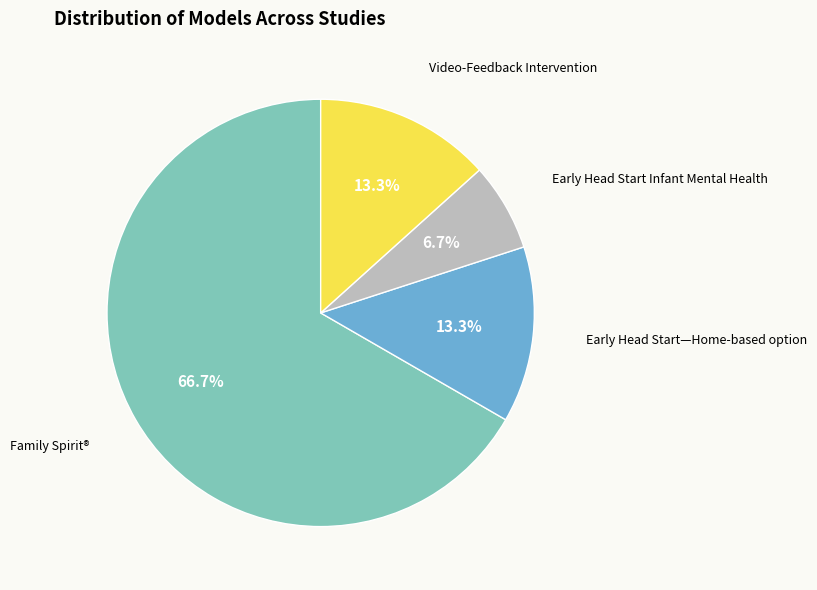

Is there a majority slice in this chart?

Yes